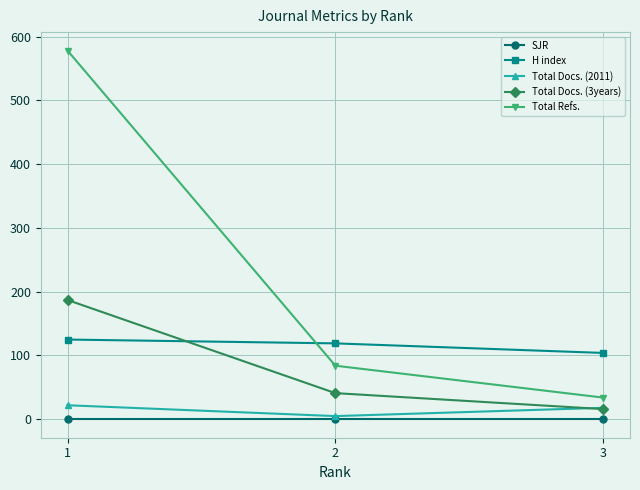

What is the minimum value for H index?

104